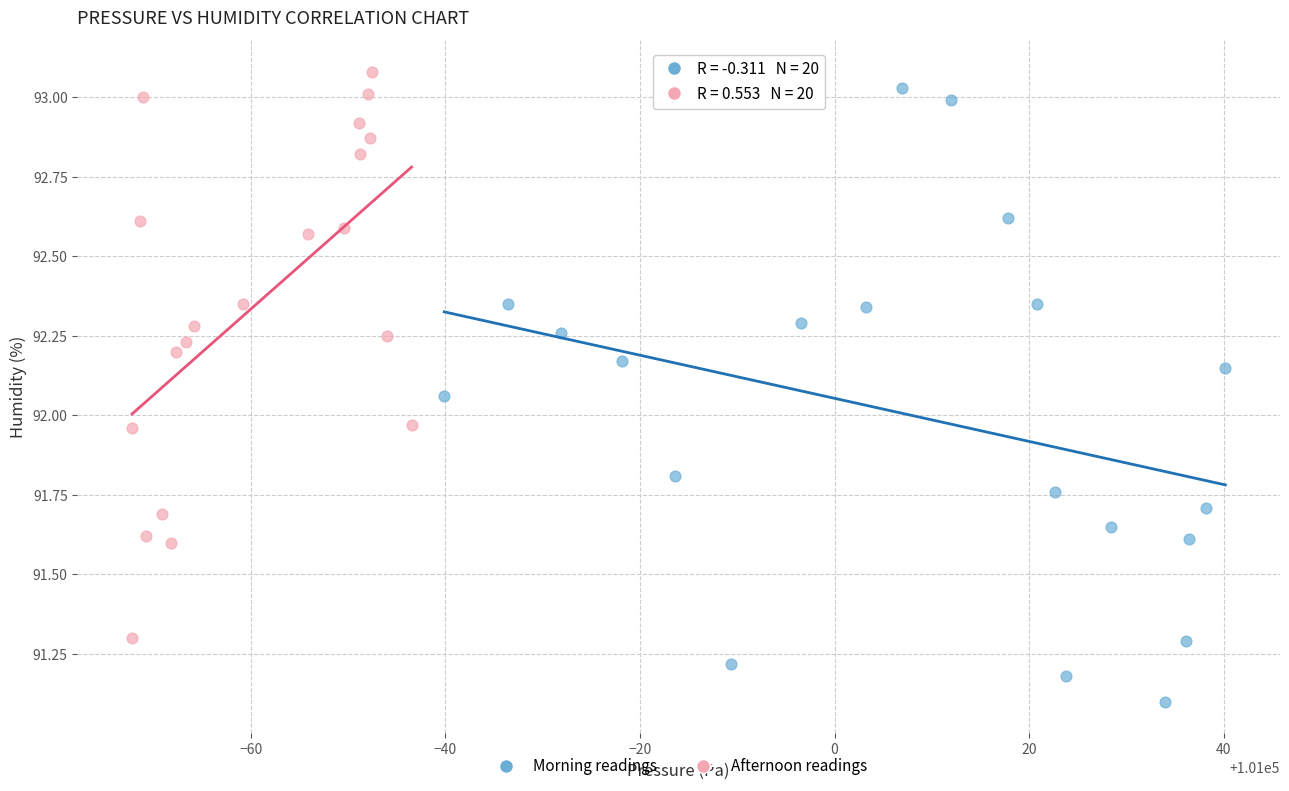

What are all the series names shown in the legend?

Morning readings, Afternoon readings